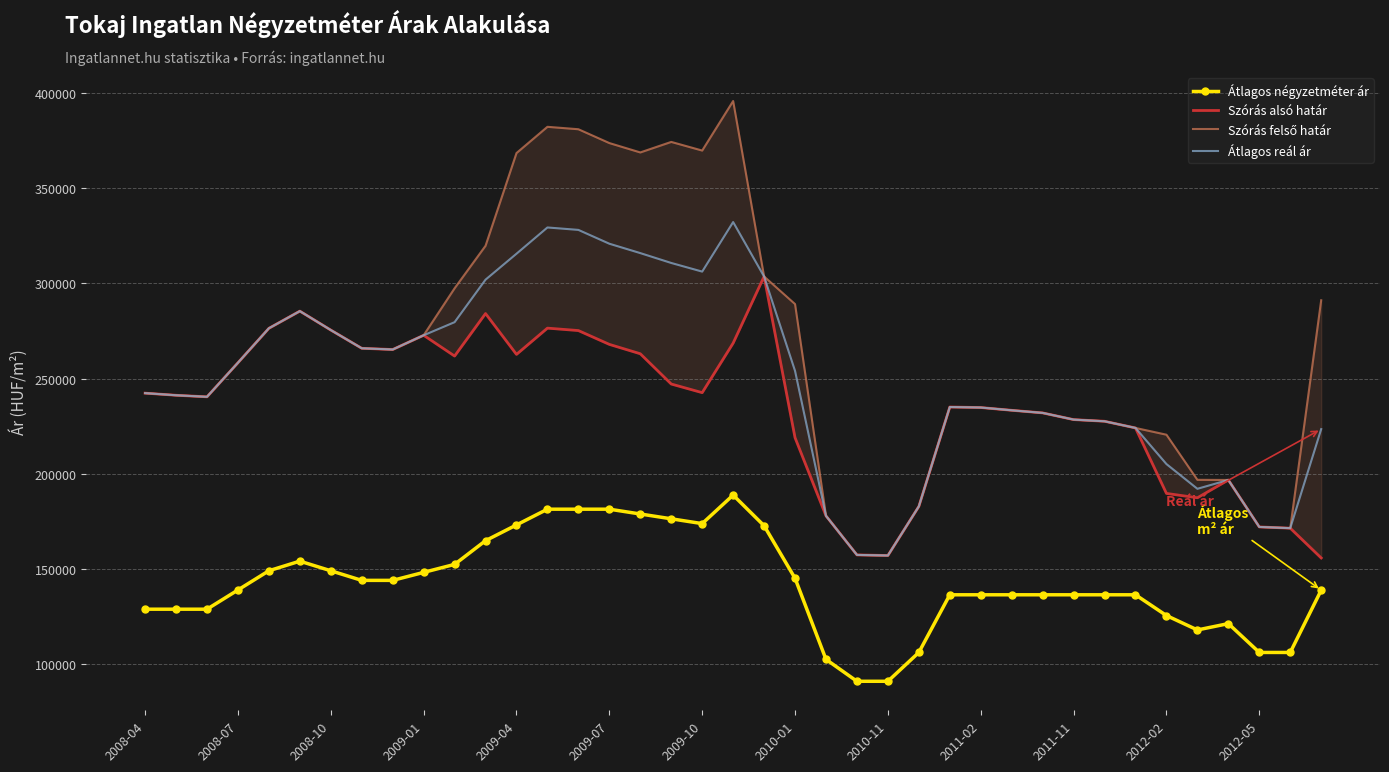

What is the difference between the second highest and minimum values in the Szórás alsó határ series?

129712